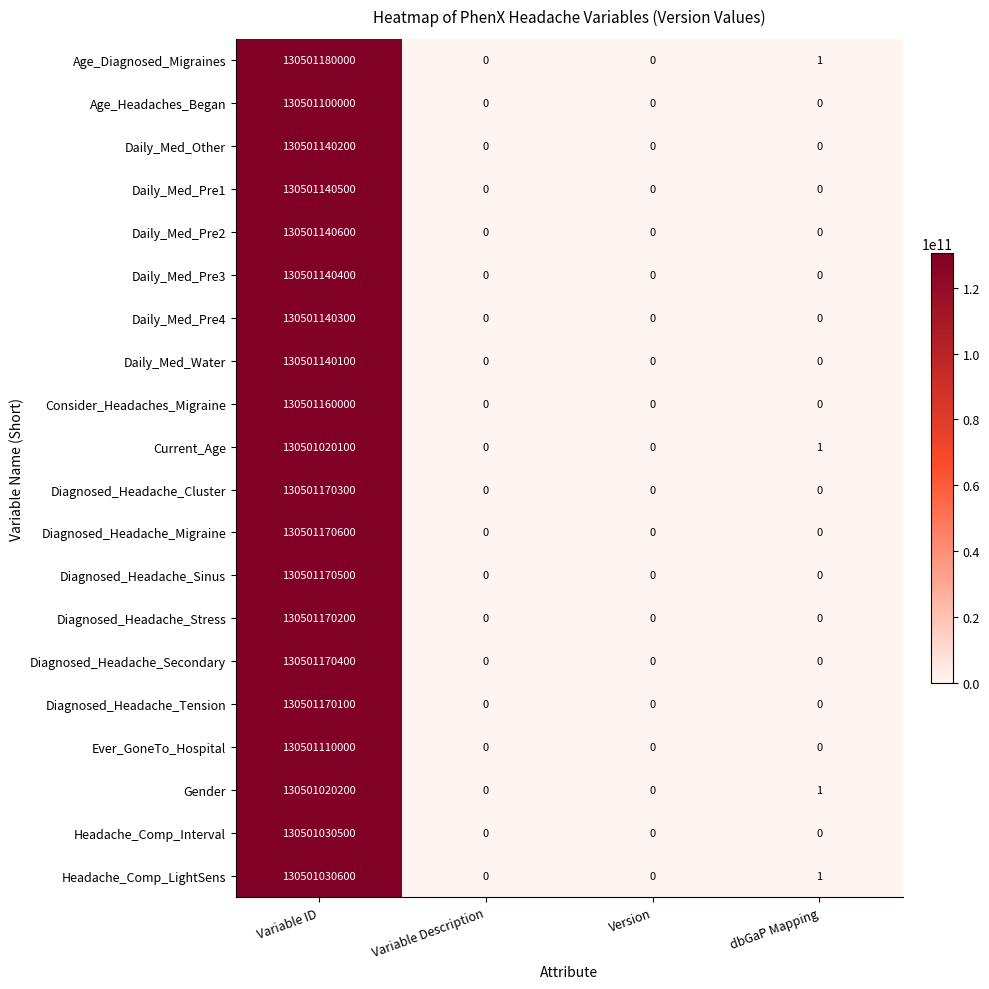

How many Diagnosed_Headache_Tension values are between 0 and 130501170100?

4